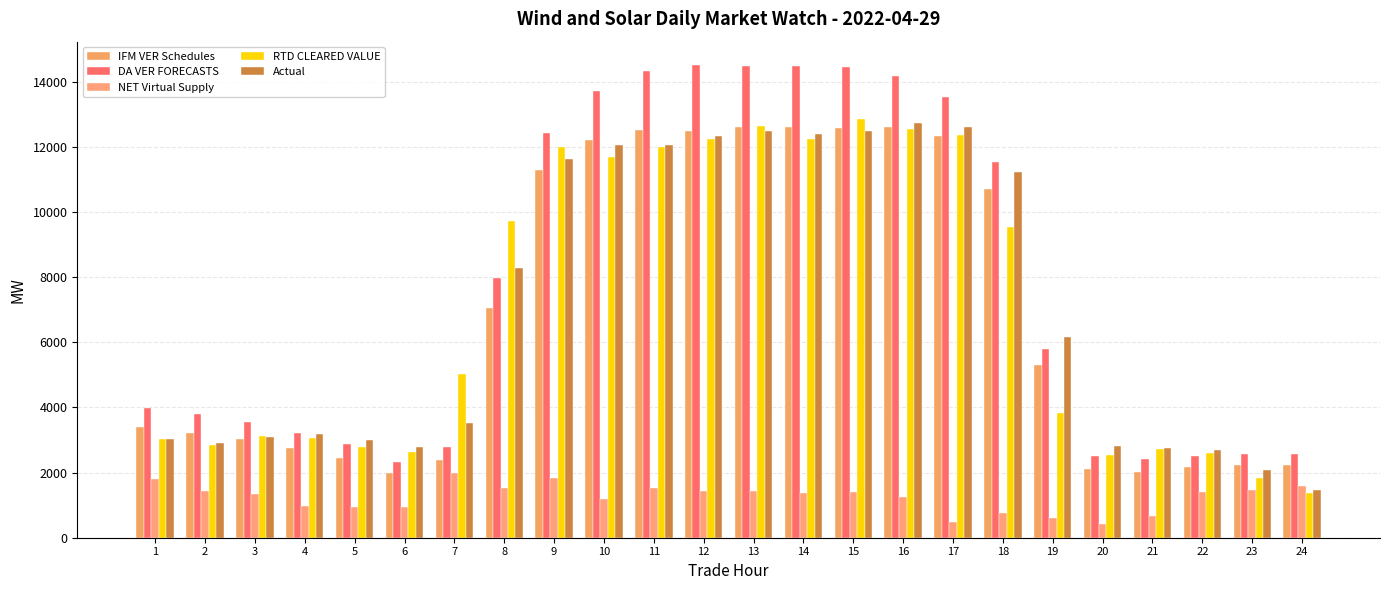

Is it true that IFM VER Schedules equals 2985.7 at 21?

False